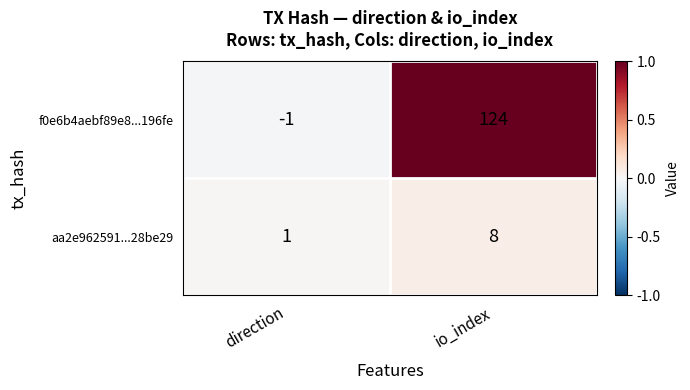

The value of f0e6b4aebf89e8...196fe at direction is -1. True or false?

True